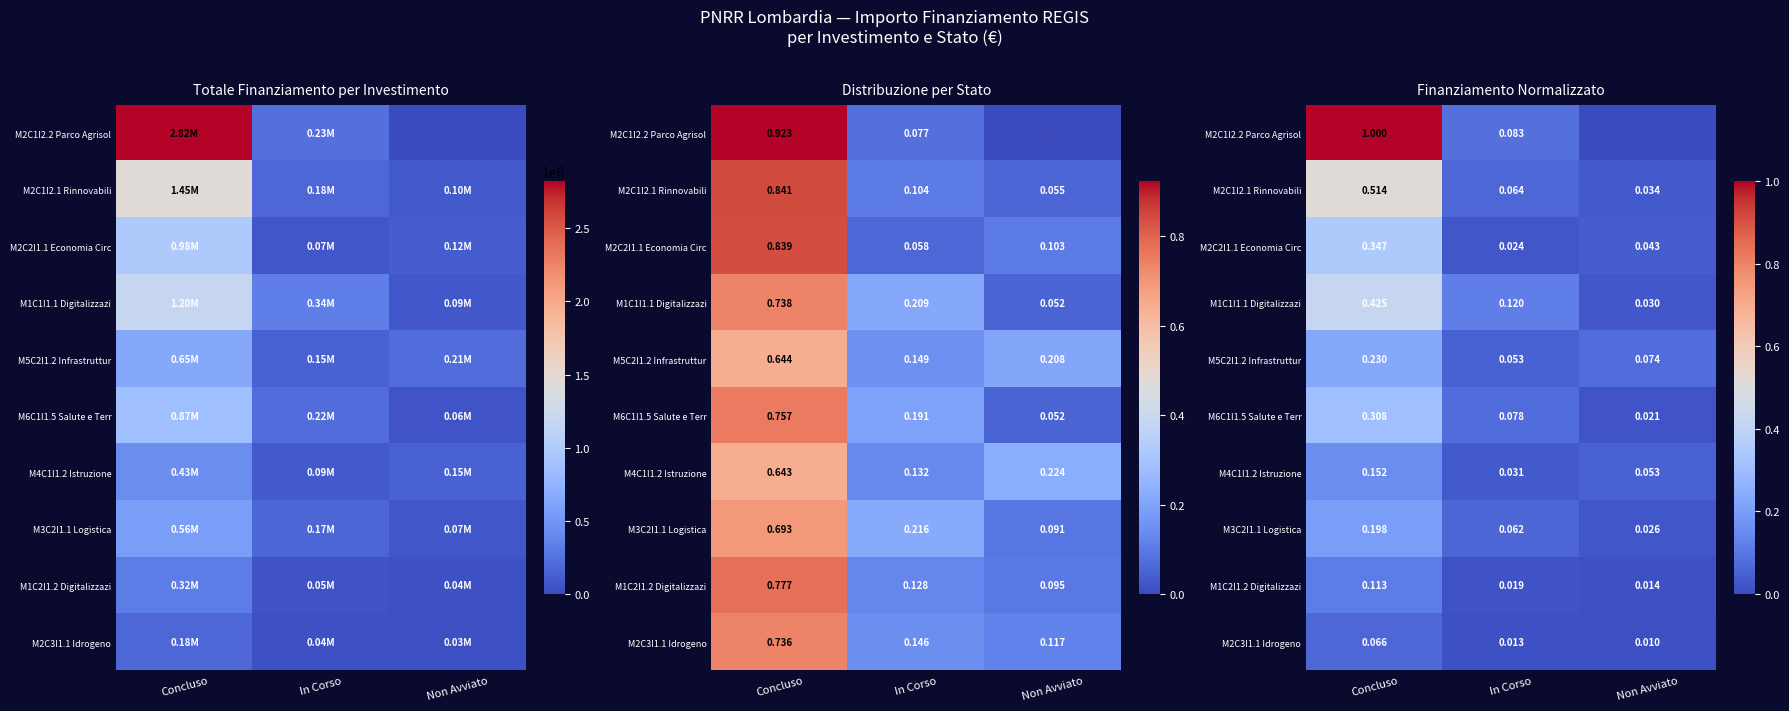

Which series has the largest range (max minus min)?

M2C1I2.2 Parco Agrisol